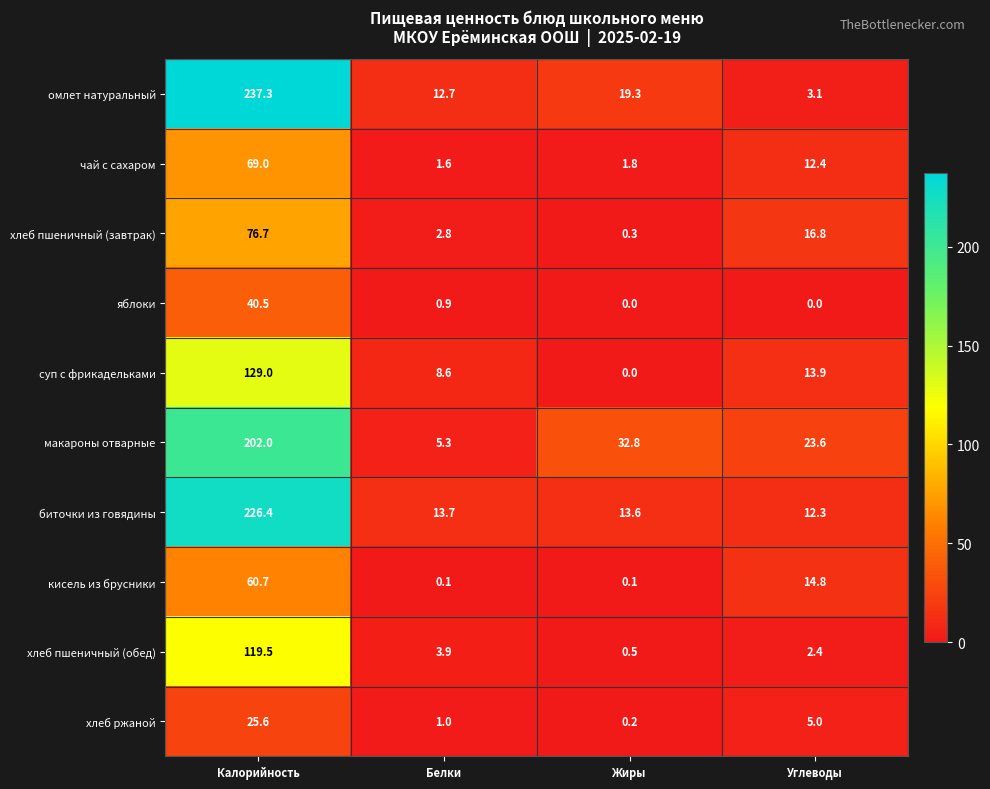

List the series in order of their peak value, lowest first.

хлеб ржаной, яблоки, кисель из брусники, чай с сахаром, хлеб пшеничный (завтрак), хлеб пшеничный (обед), суп с фрикадельками, макароны отварные, биточки из говядины, омлет натуральный